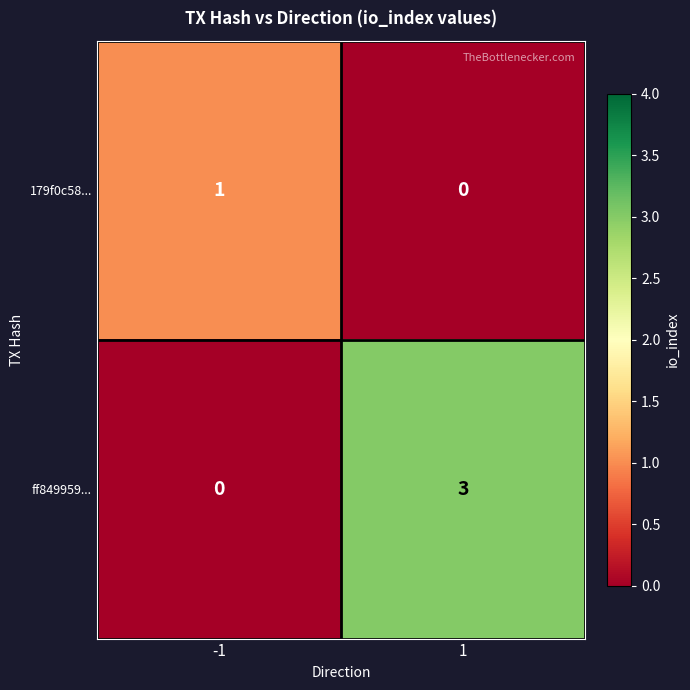

What is the greatest value displayed?

3